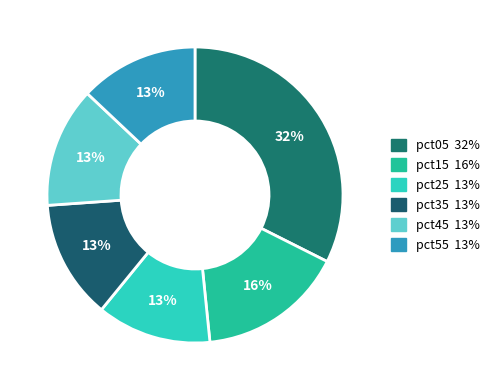

Is there any slice that represents more than half of the pie?

No